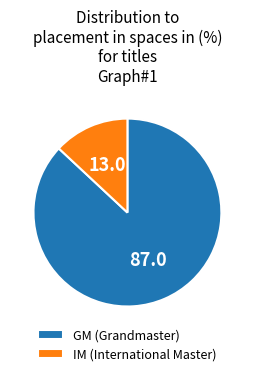

What is the majority slice?

GM (Grandmaster)